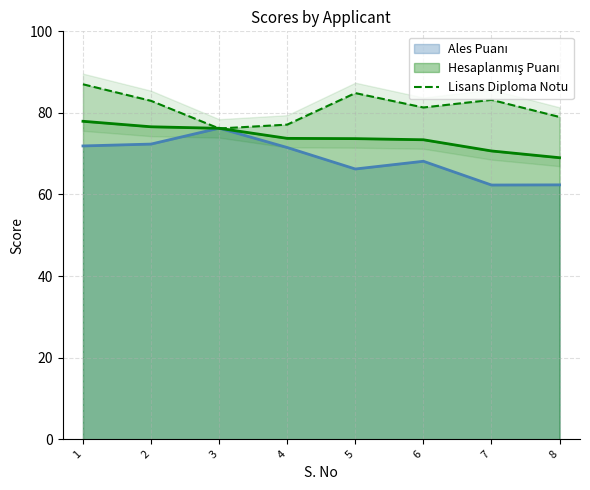

How many series are shown in this chart?

1